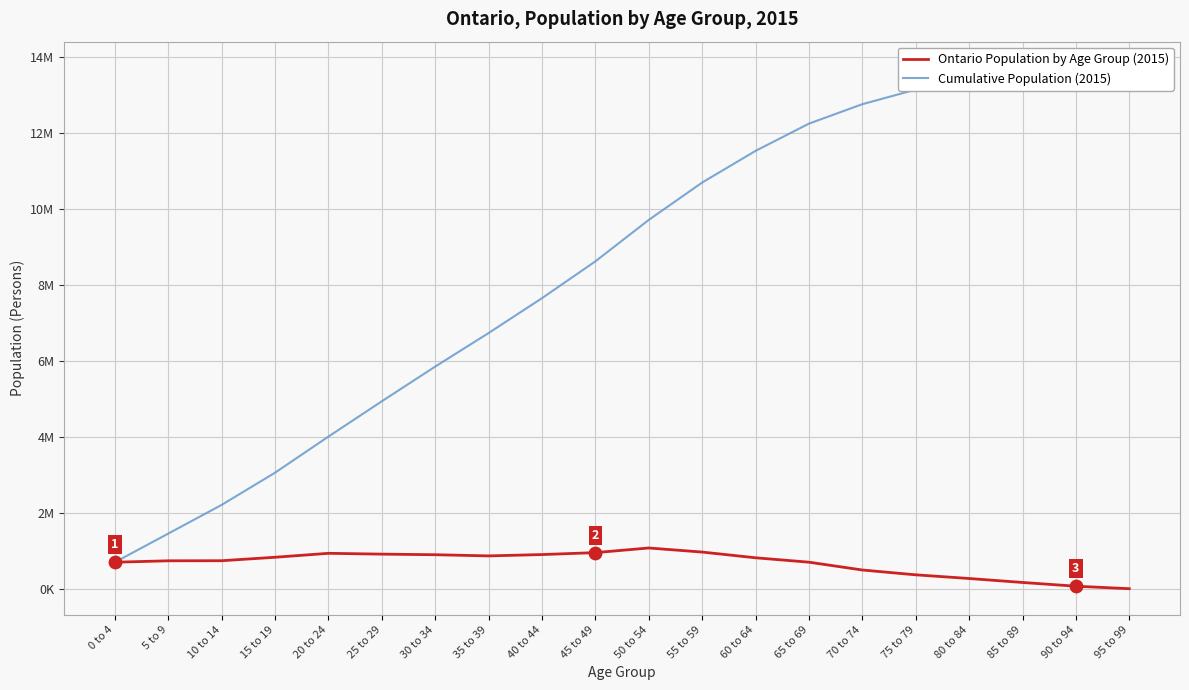

What are all the series names shown in the legend?

Ontario Population by Age Group (2015), Cumulative Population (2015)